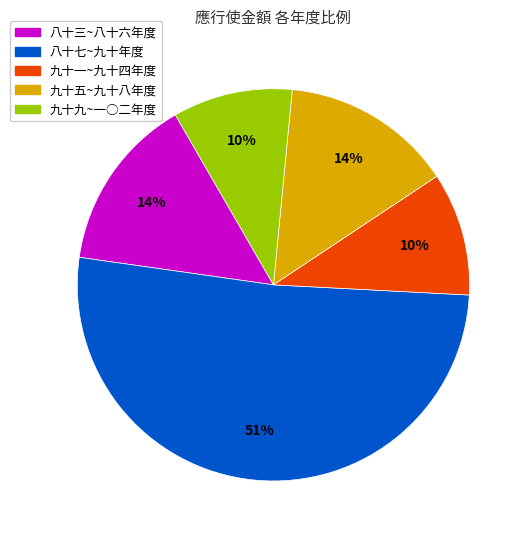

To the nearest percent, what is the average slice percentage?

20%